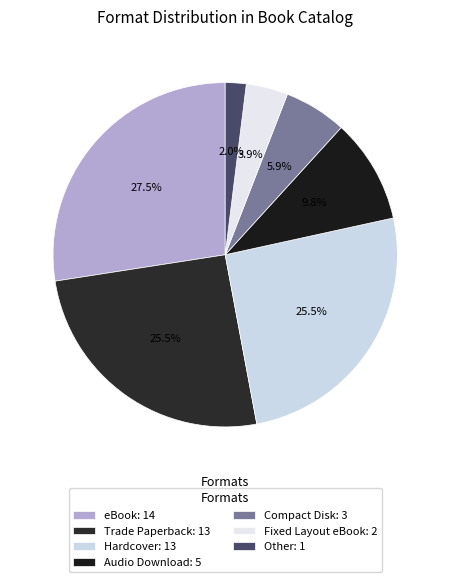

Does any single category account for the majority?

No